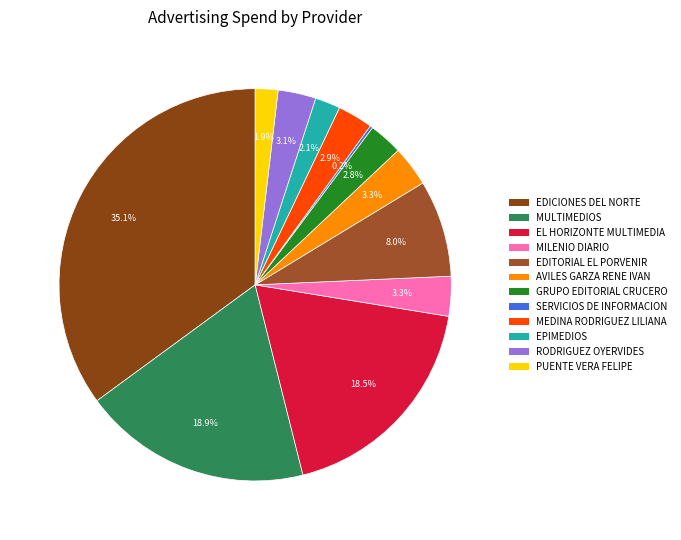

Rank the categories by value from highest to lowest.

EDICIONES DEL NORTE,S.A. DE C.V., MULTIMEDIOS, S.A. DE C.V., EL HORIZONTE MULTIMEDIA, S.A. DE C.V., EDITORIAL EL PORVENIR SA DE CV, AVILES GARZA RENE IVAN, MILENIO DIARIO SA DE CV, RODRIGUEZ OYERVIDES CLAUDETTE BERNADETTE, MEDINA RODRIGUEZ LILIANA, GRUPO EDITORIAL CRUCERO, SA DE CV, EPIMEDIOS, S.A. DE C.V., PUENTE VERA FELIPE DE JESUS, SERVICIOSDE INFORMACION DE MEDIOS Y MERC